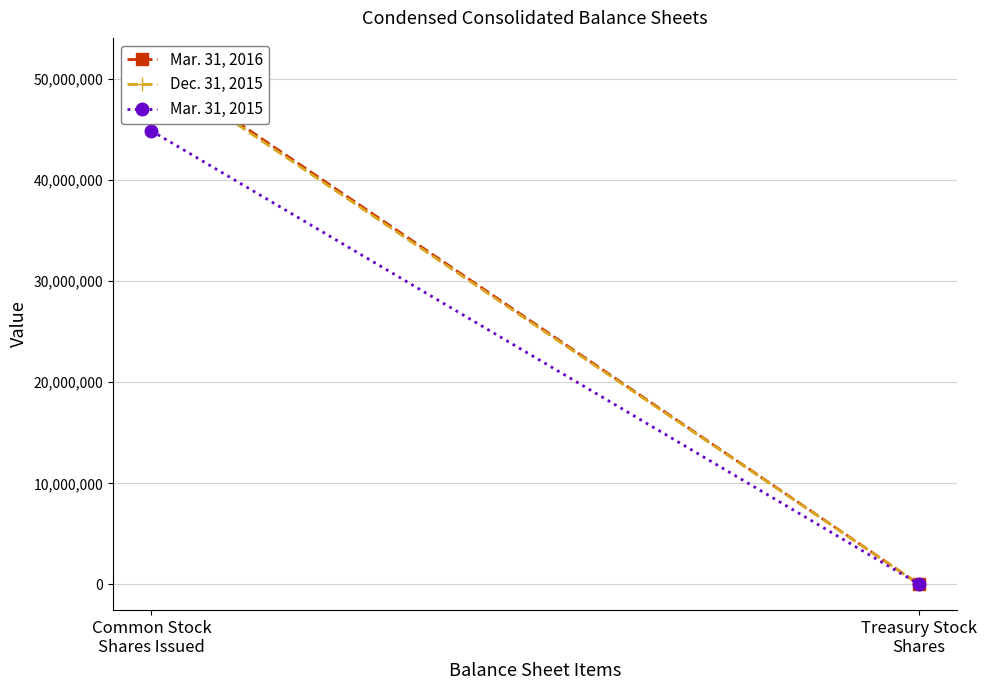

What is the greatest value displayed?

51477472